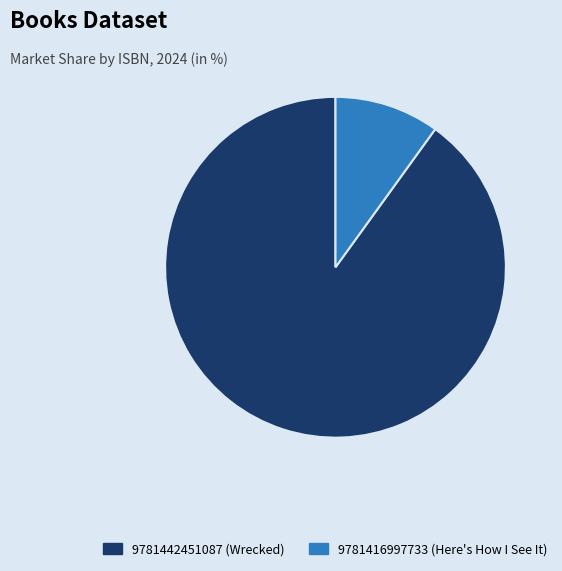

Rank the categories by value from lowest to highest.

9781416997733 (Here's How I See It), 9781442451087 (Wrecked)